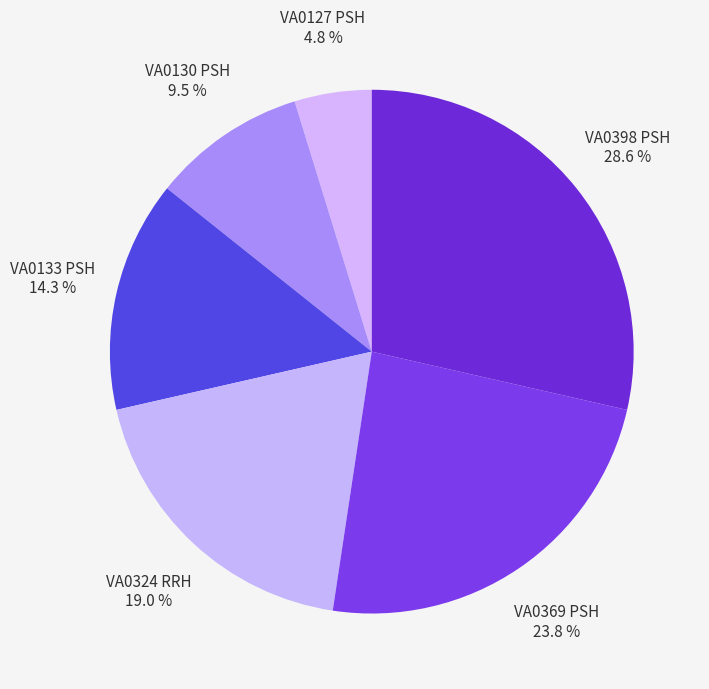

Approximately how many times larger is the value at VA0130 PSH compared to VA0369 PSH?

0.4